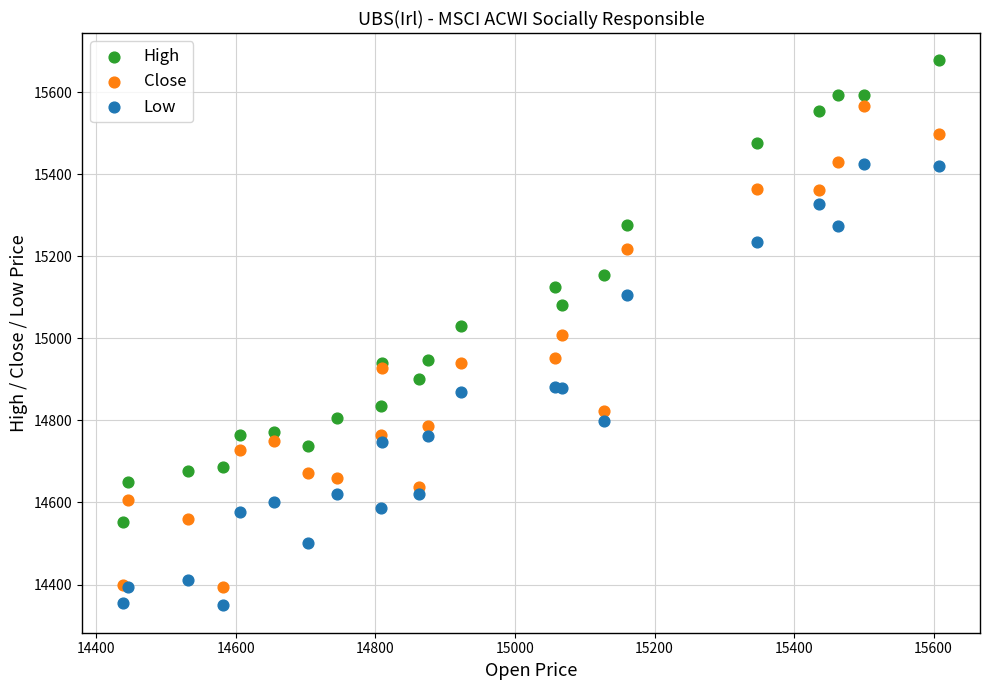

Which series contains the lowest Y value?

Low